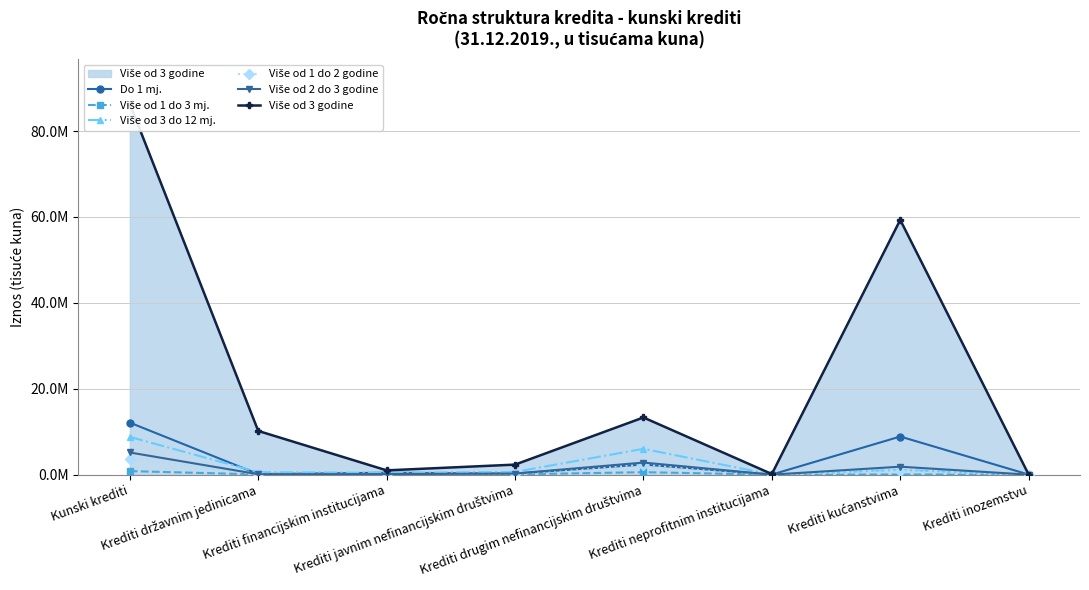

What is the difference between the highest and lowest values at Krediti kućanstvima?

59271593